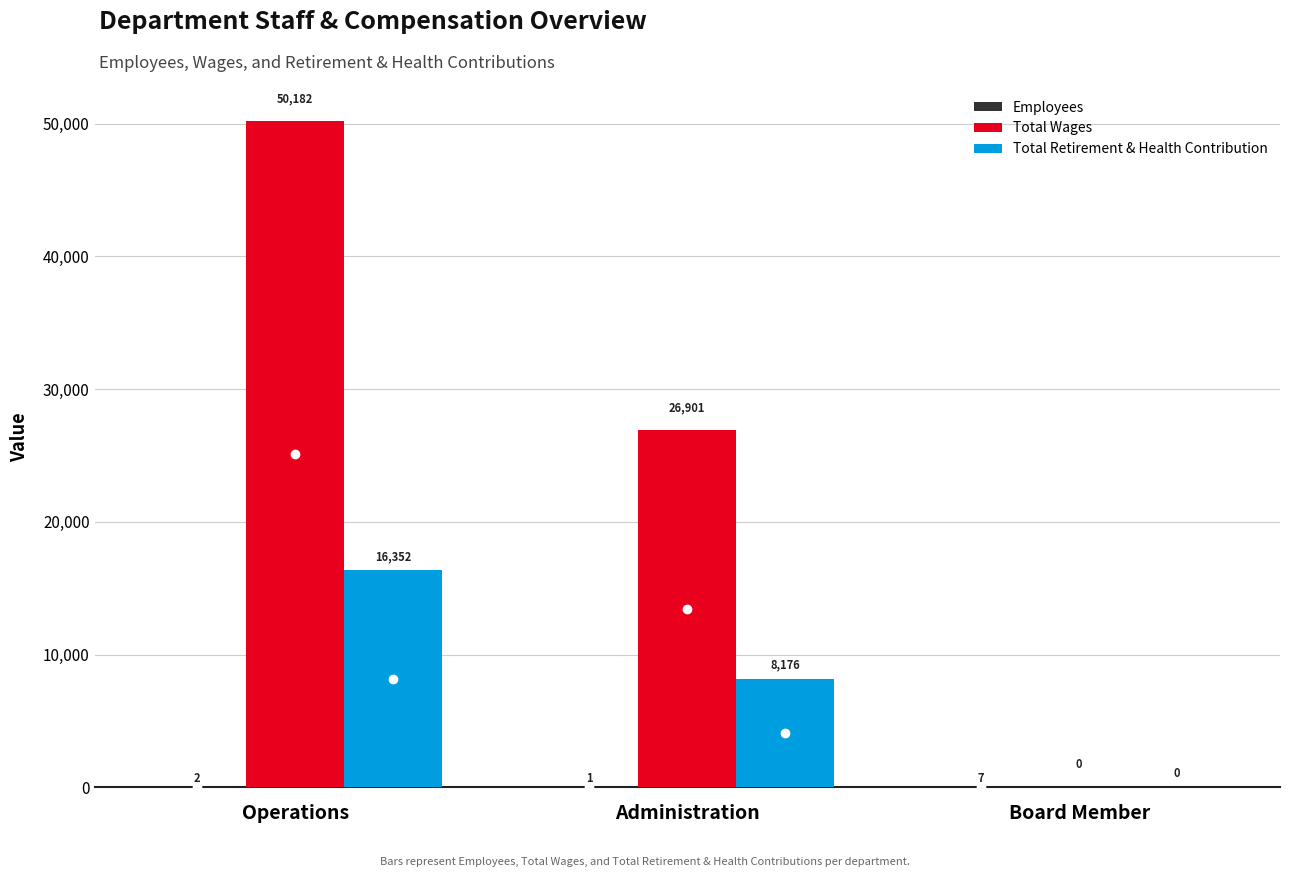

Which series has the largest total across all categories?

Total Wages